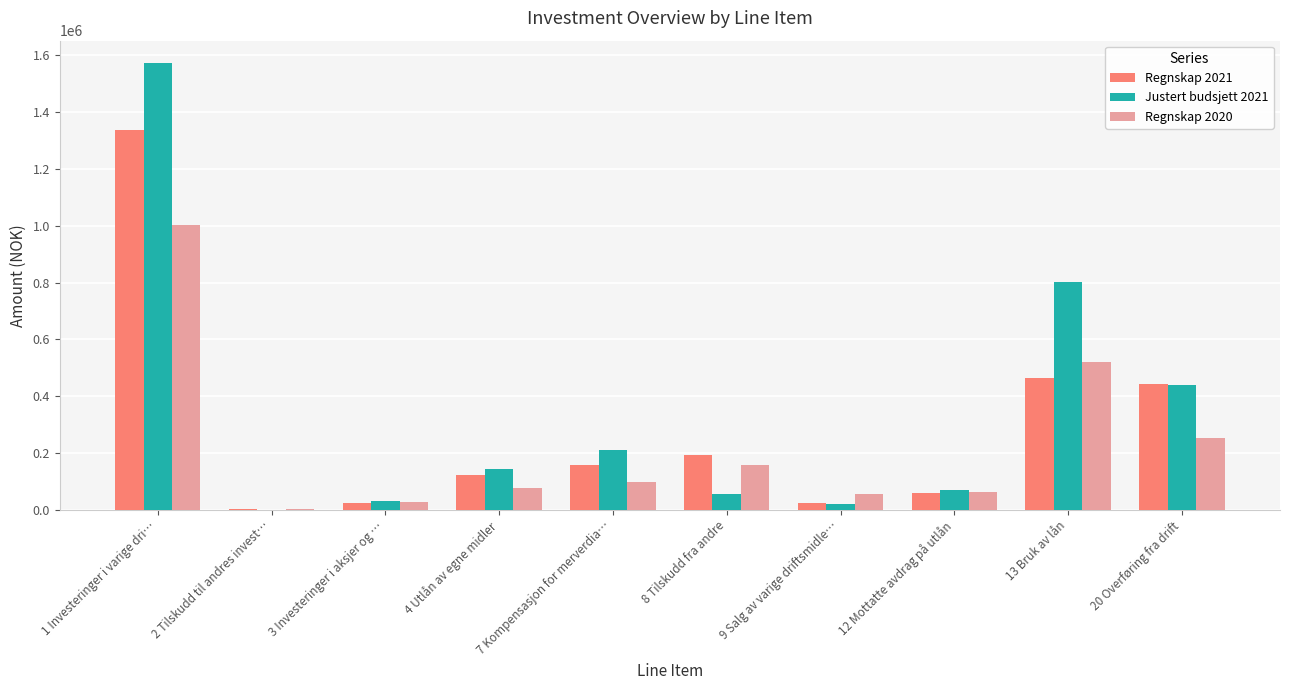

The value of Regnskap 2020 at 13 Bruk av lån is 789500. True or false?

False